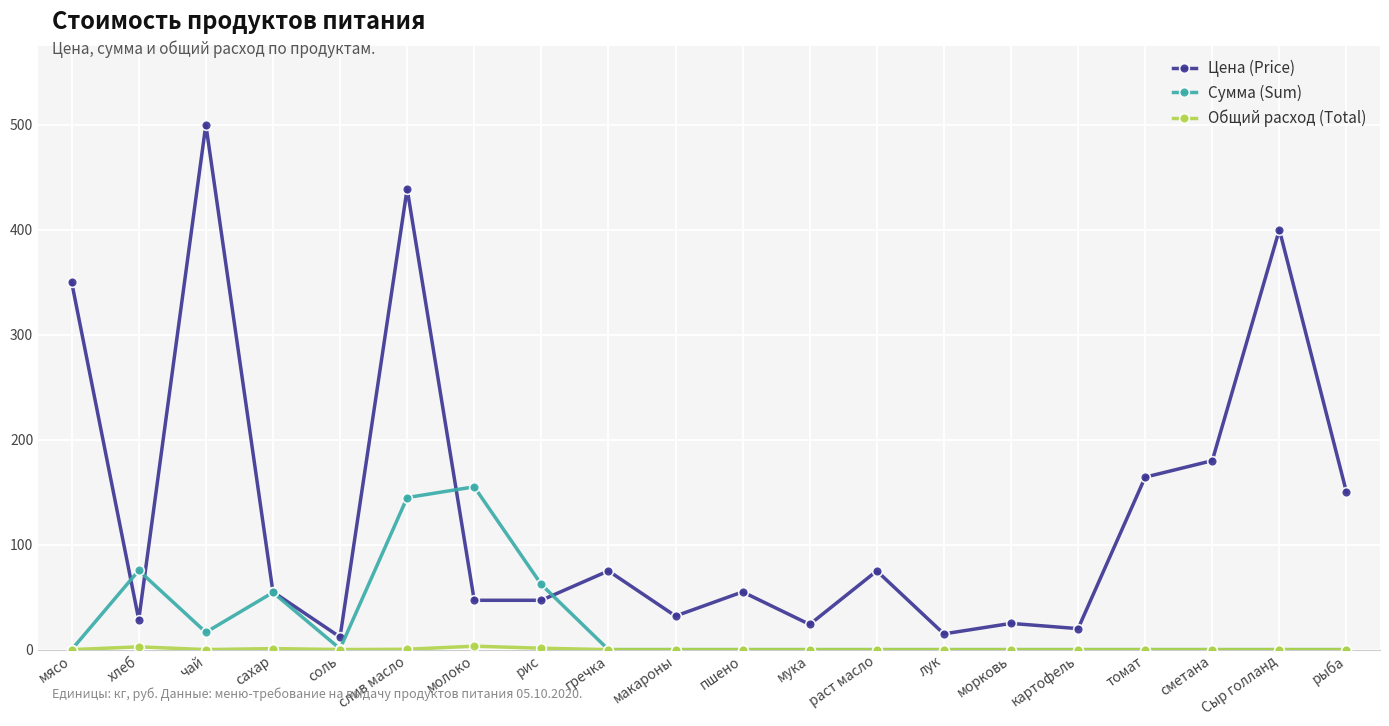

What is the label of the 15th point from the left?

морковь